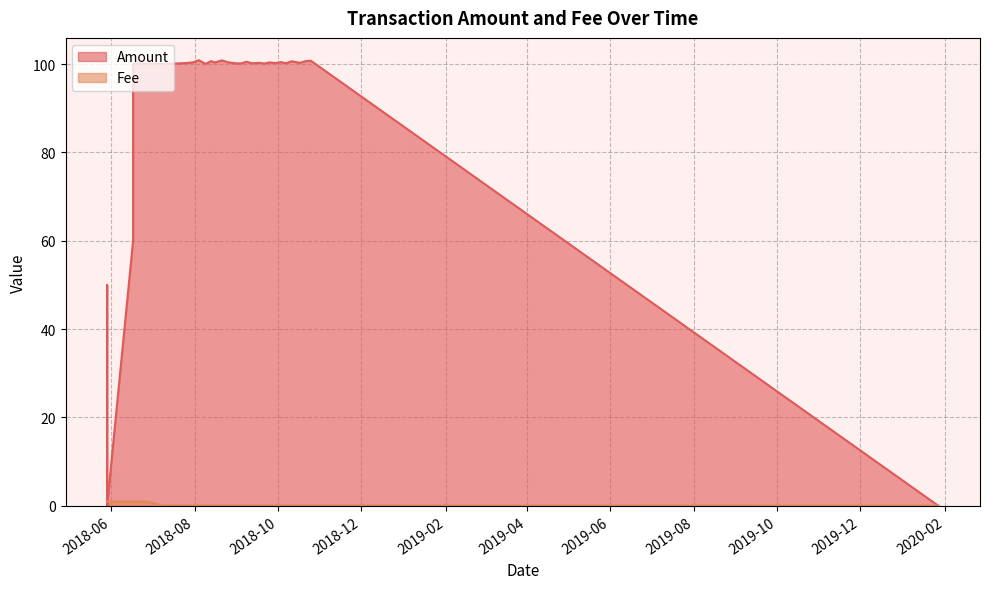

What is the sum of all Amount values?

2621.0